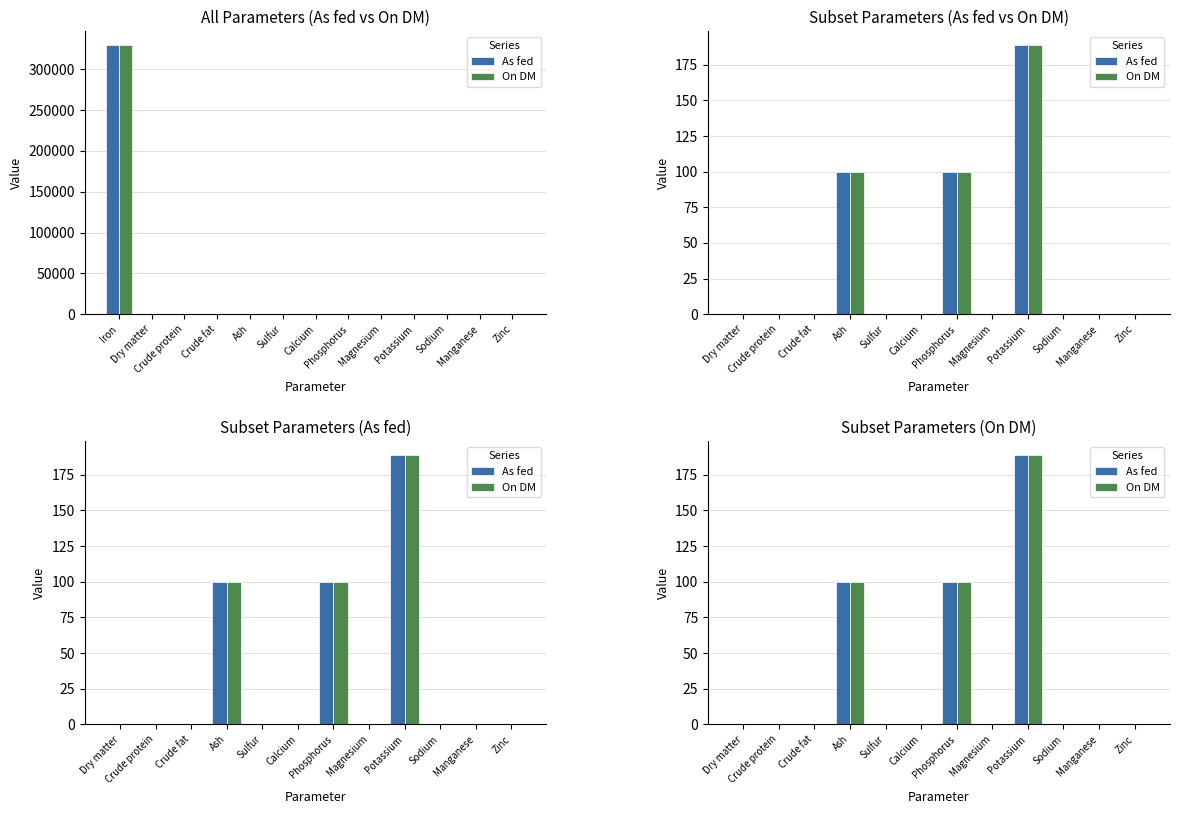

What is the sum of all On DM values?

389.0